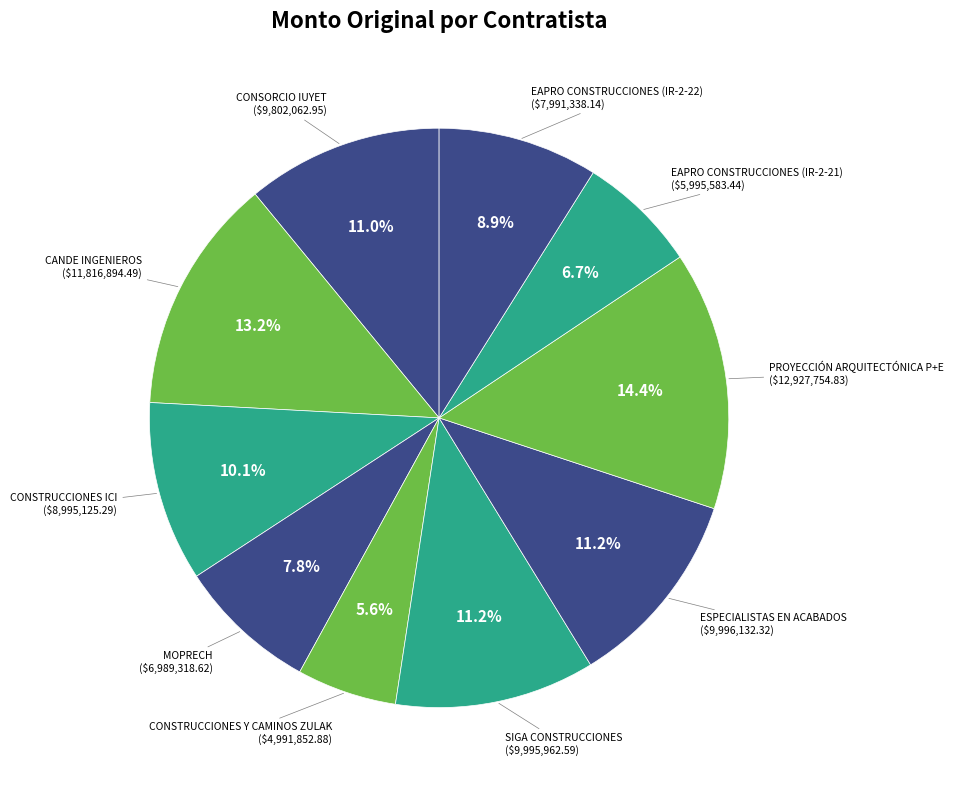

Is there any slice that represents more than half of the pie?

No